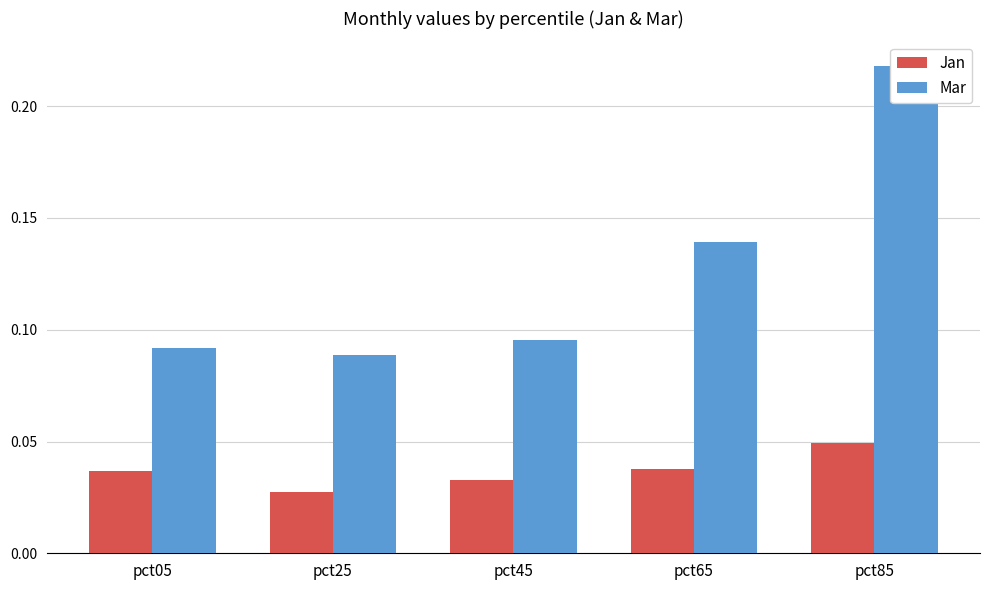

List the series in order of their peak value, highest first.

Mar, Jan